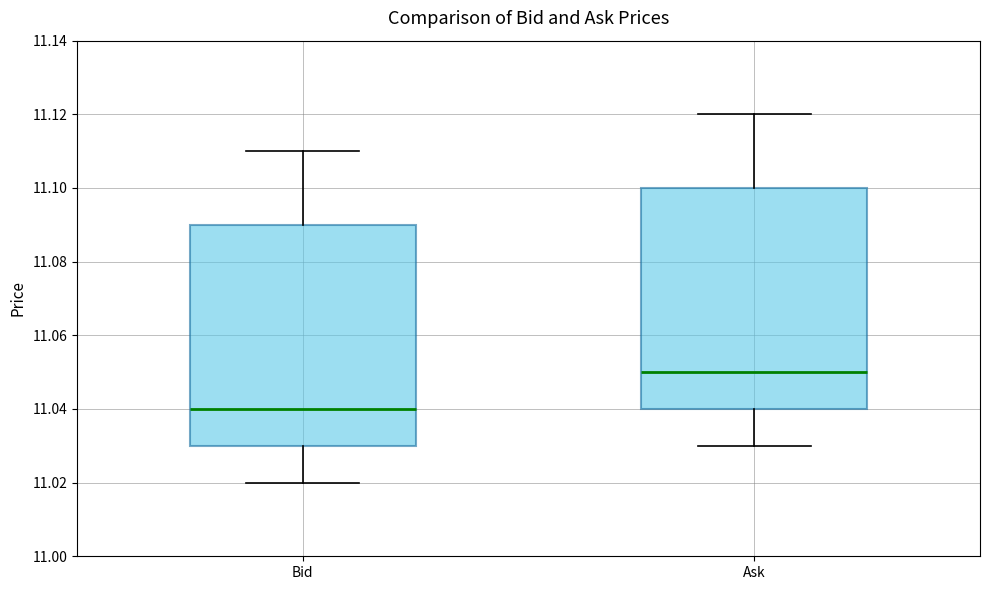

Which box has the highest median line?

Ask